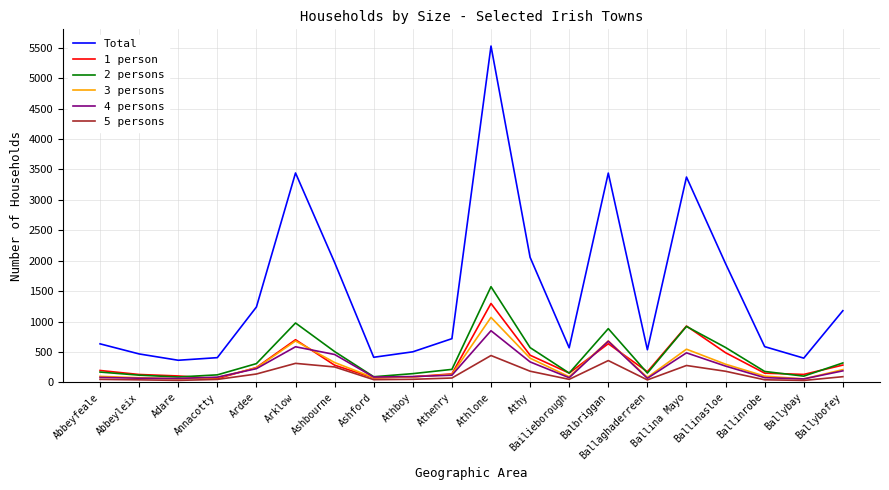

What is the spread (max minus min) of values at Abbeyfeale?

584